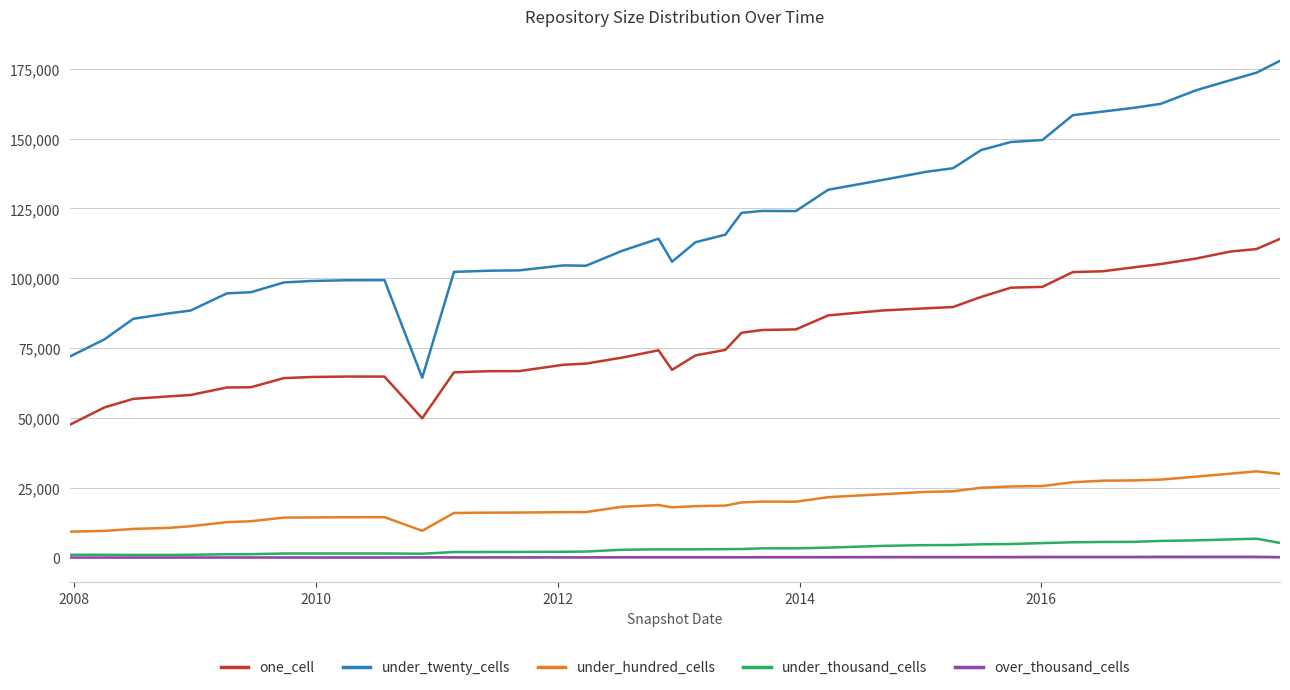

What is the maximum value shown in the chart?

177833